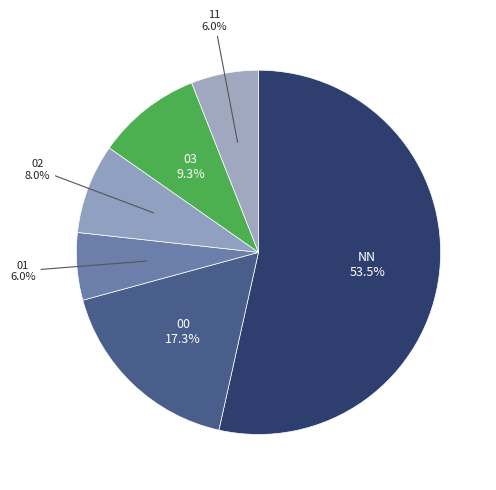

Count the number of slices in the pie.

6